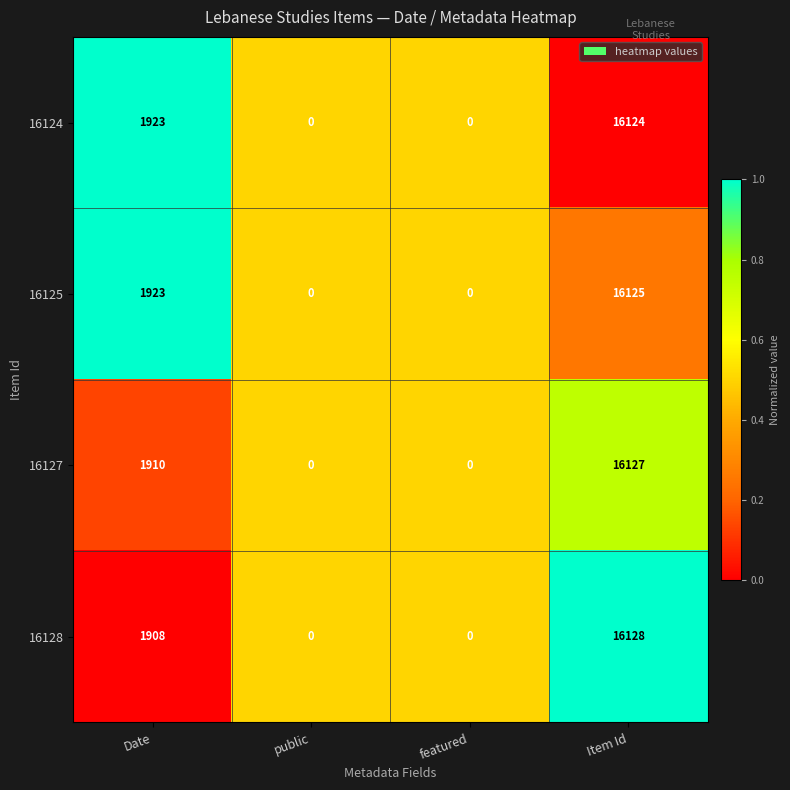

Reading left to right, list all the values displayed in this chart.

16124: 1923	0	0	16124
16125: 1923	0	0	16125
16127: 1910	0	0	16127
16128: 1908	0	0	16128